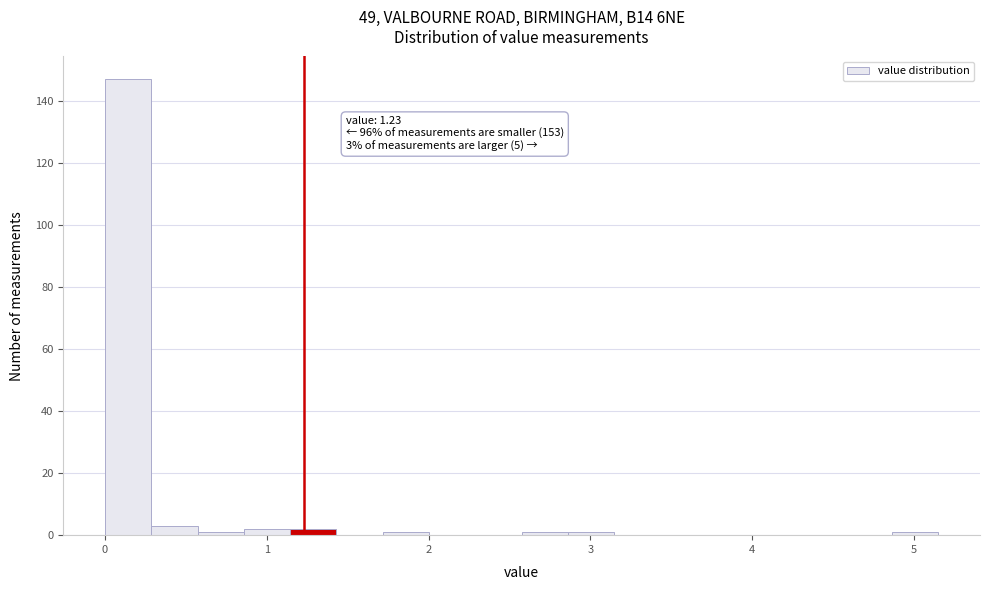

Read against the x-axis, roughly where is the centre of the tallest bar?

0.1